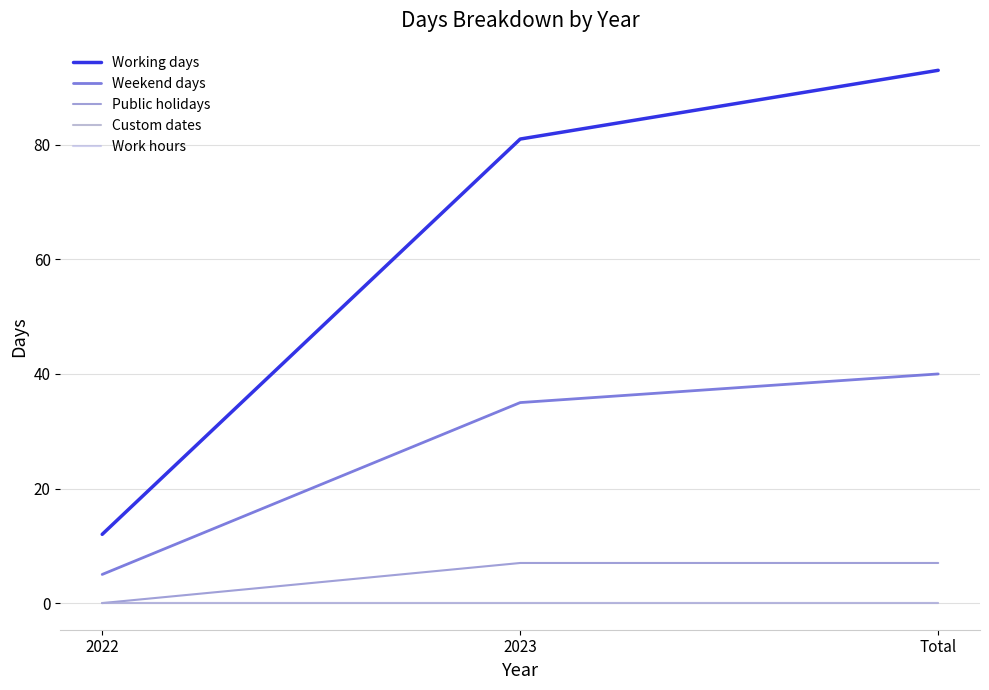

Is this an area chart (filled region under the line)?

No